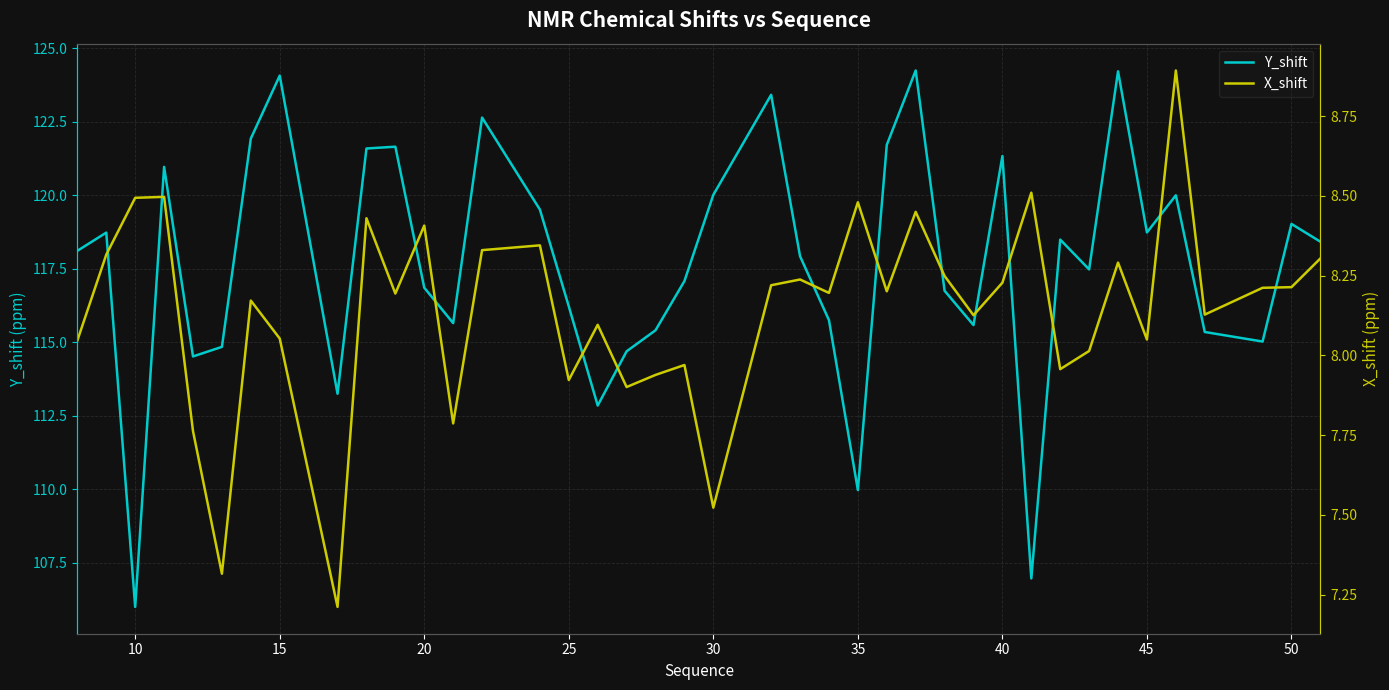

Is it true that Y_shift equals 199.8 at 20?

False